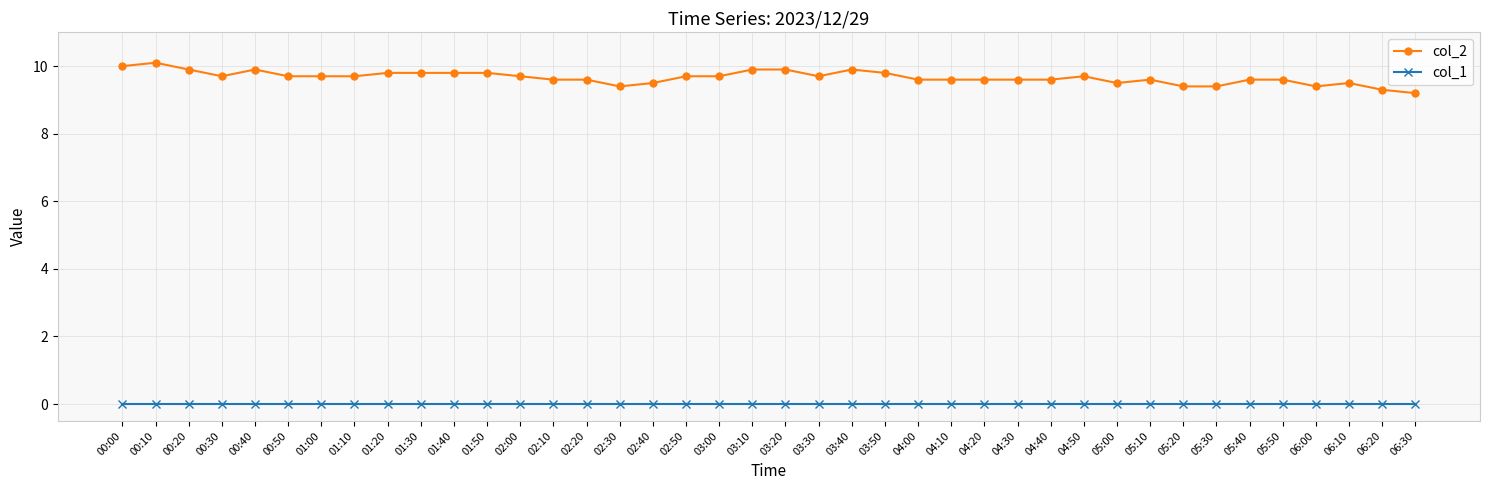

True or false: col_2 and col_1 cross at least once.

False